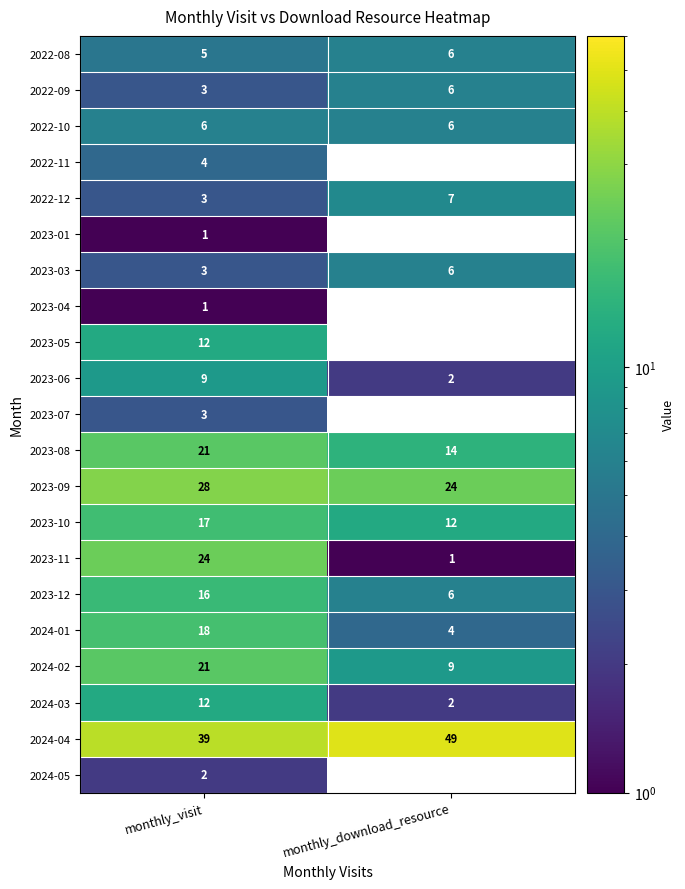

What is the sum of the 2024-04 values at monthly_visit and monthly_download_resource?

88